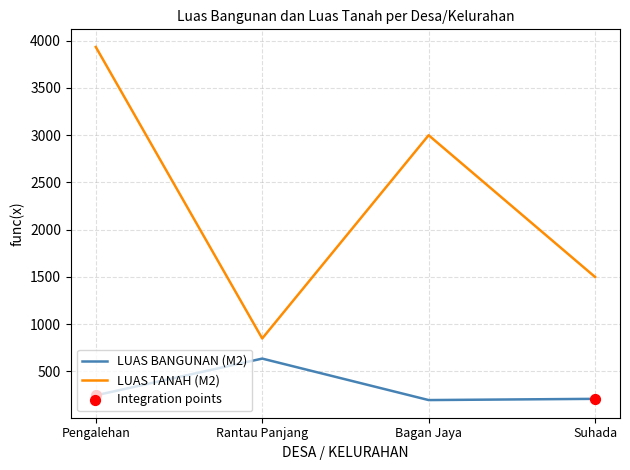

What is the total value across all series at Rantau Panjang?

1485